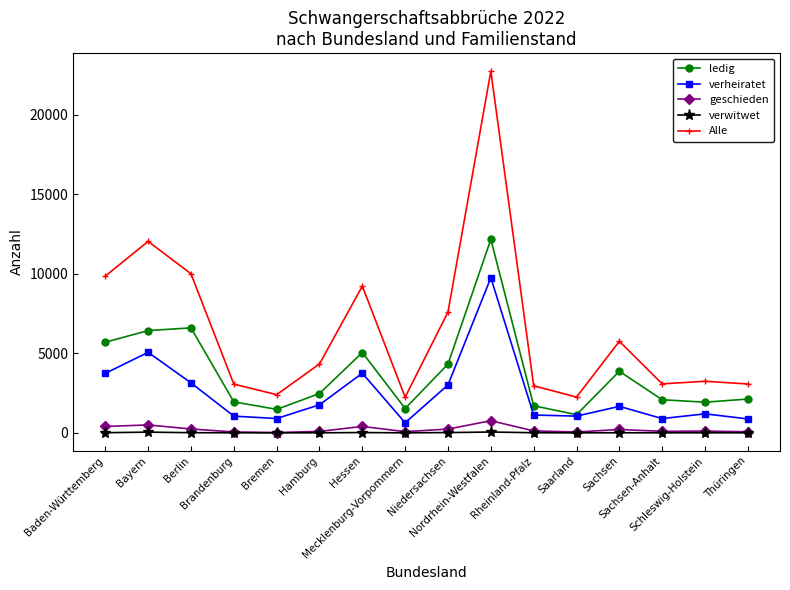

Which series has the largest range (max minus min)?

Alle